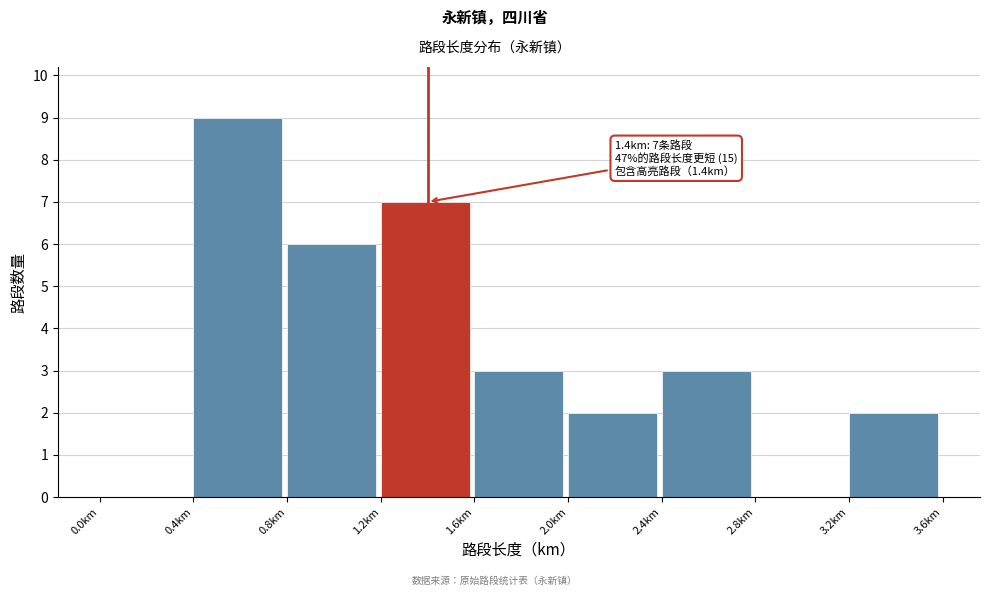

Over which range of the x-axis is the bar tallest?

0.4 to 0.8